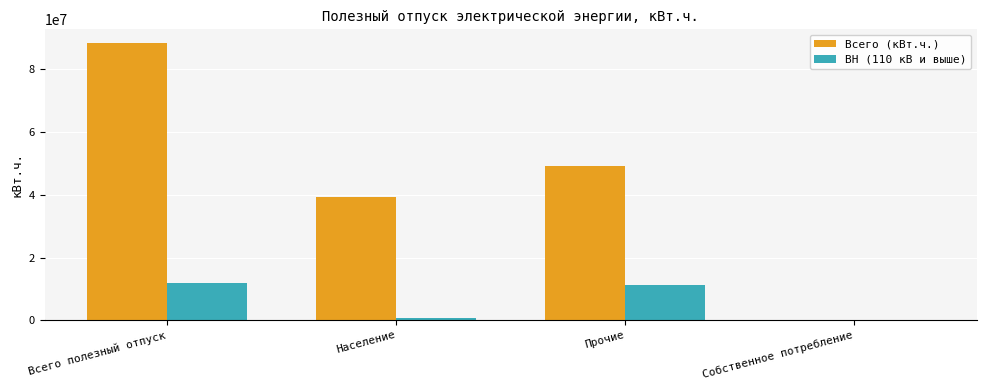

Which category has the highest value across all series?

Всего полезный отпуск